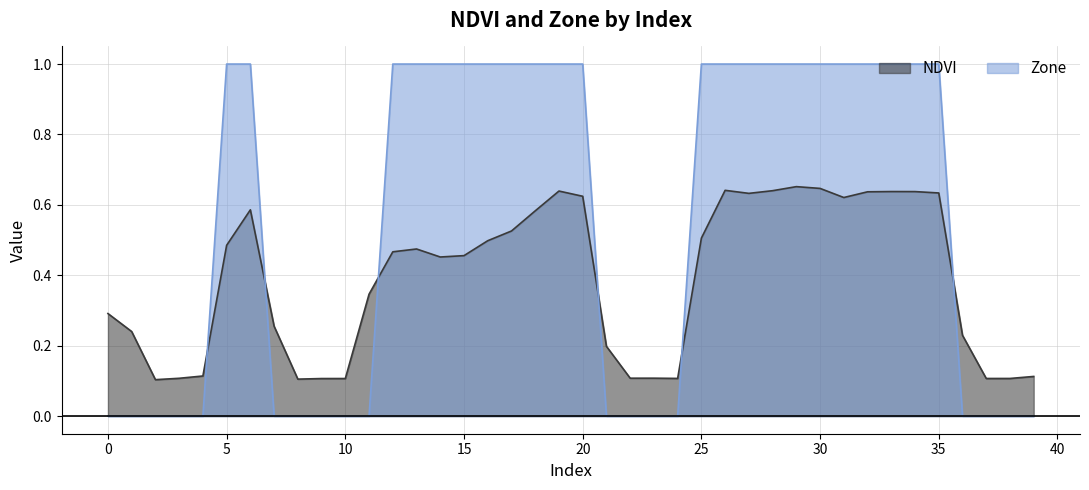

Is it true that NDVI equals 0.2 at 0?

False